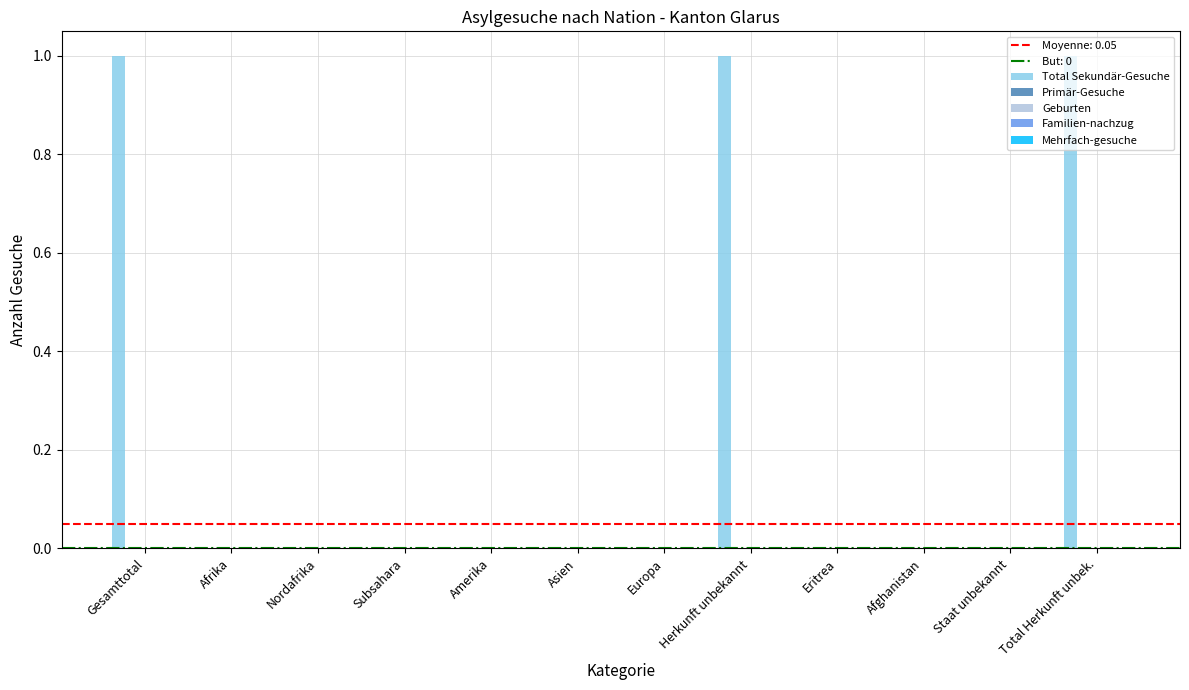

What is the sum of all values?

3